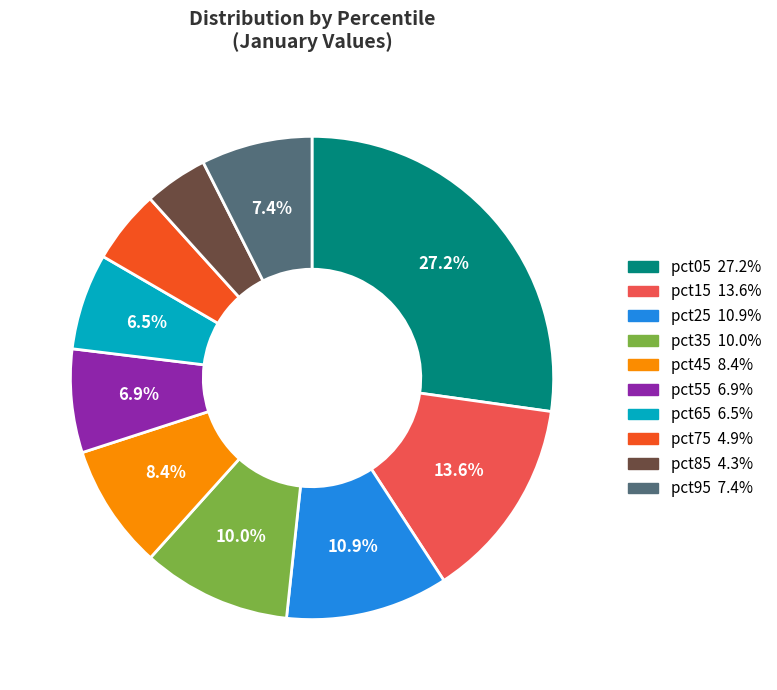

Is pct35 the majority of the pie?

No